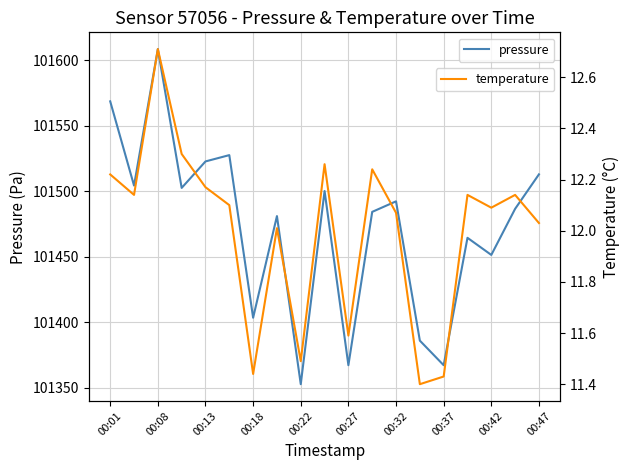

What position from the right is 11?

8